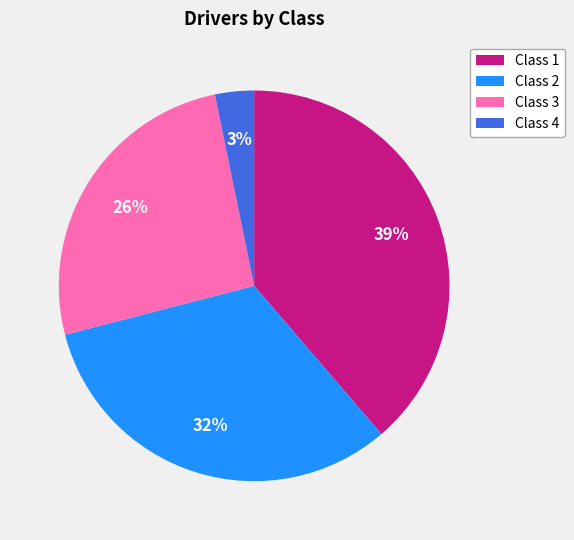

How many segments does this pie chart have?

4